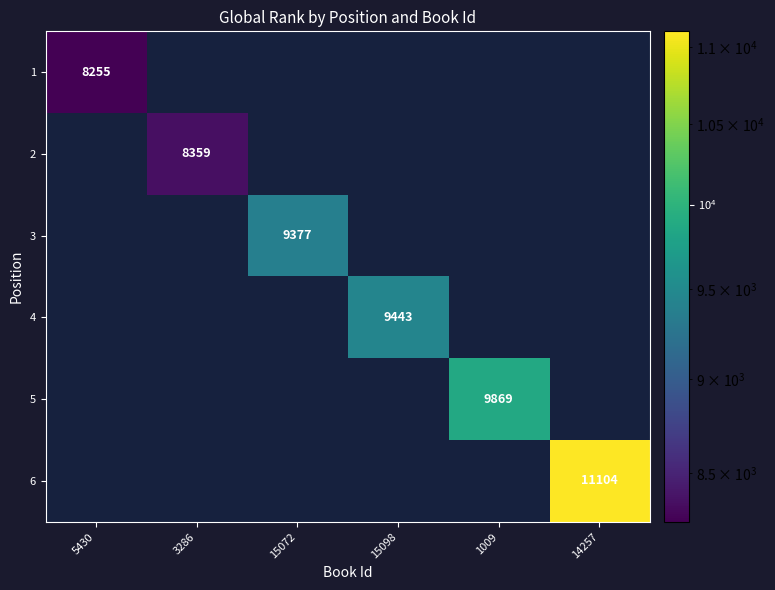

Count the number of categories in the chart.

6